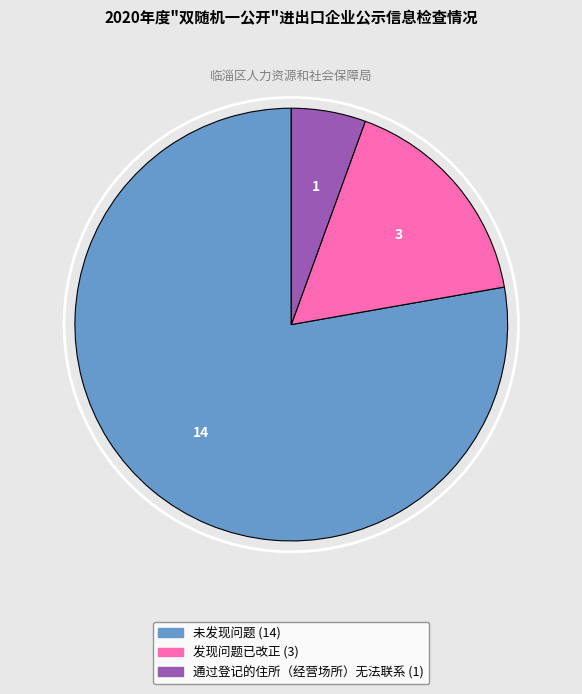

What is the ratio of the value at 未发现问题 to the value at 通过登记的住所（经营场所）无法联系?

14.0